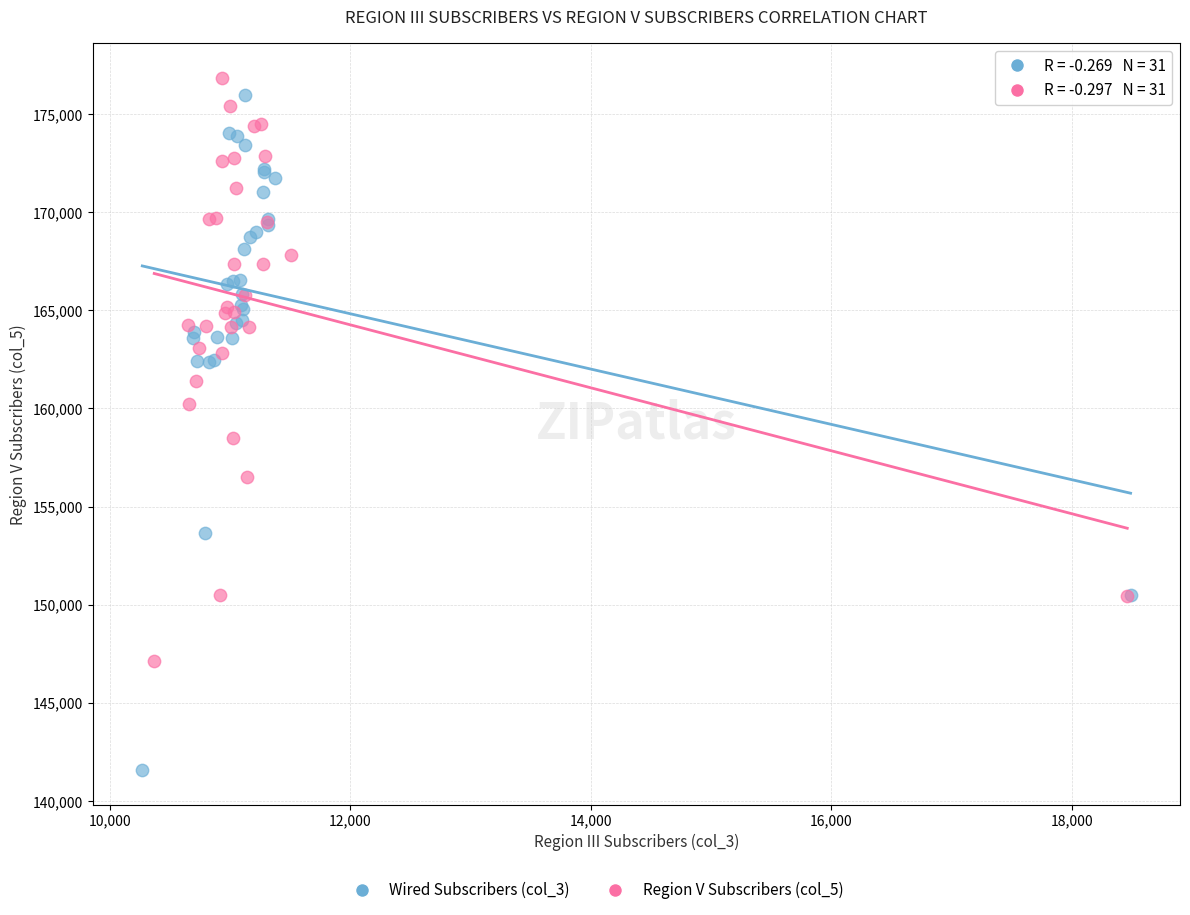

Which series reaches the minimum Y coordinate?

Wired Subscribers (col_3)